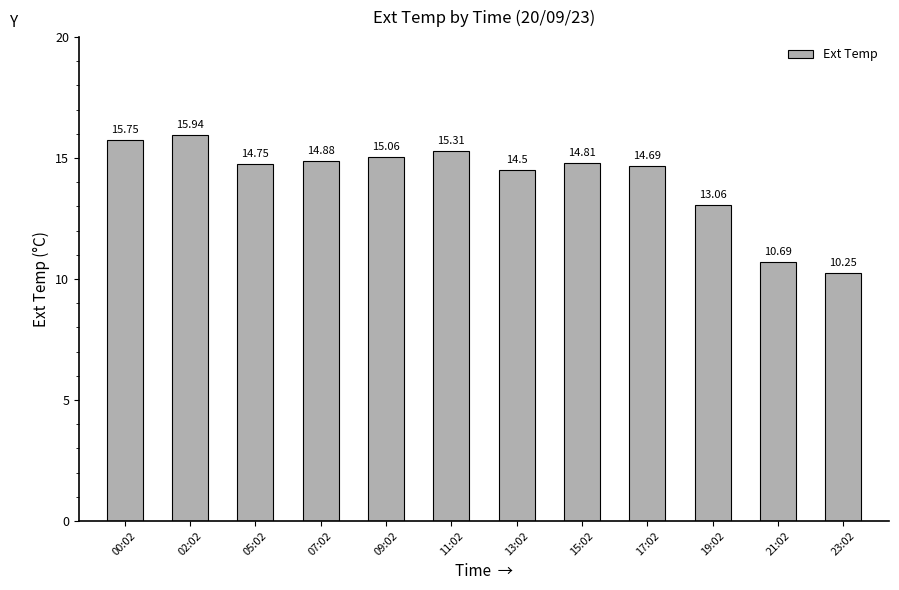

What is the sum of the values at 02:02 and 15:02?

30.8